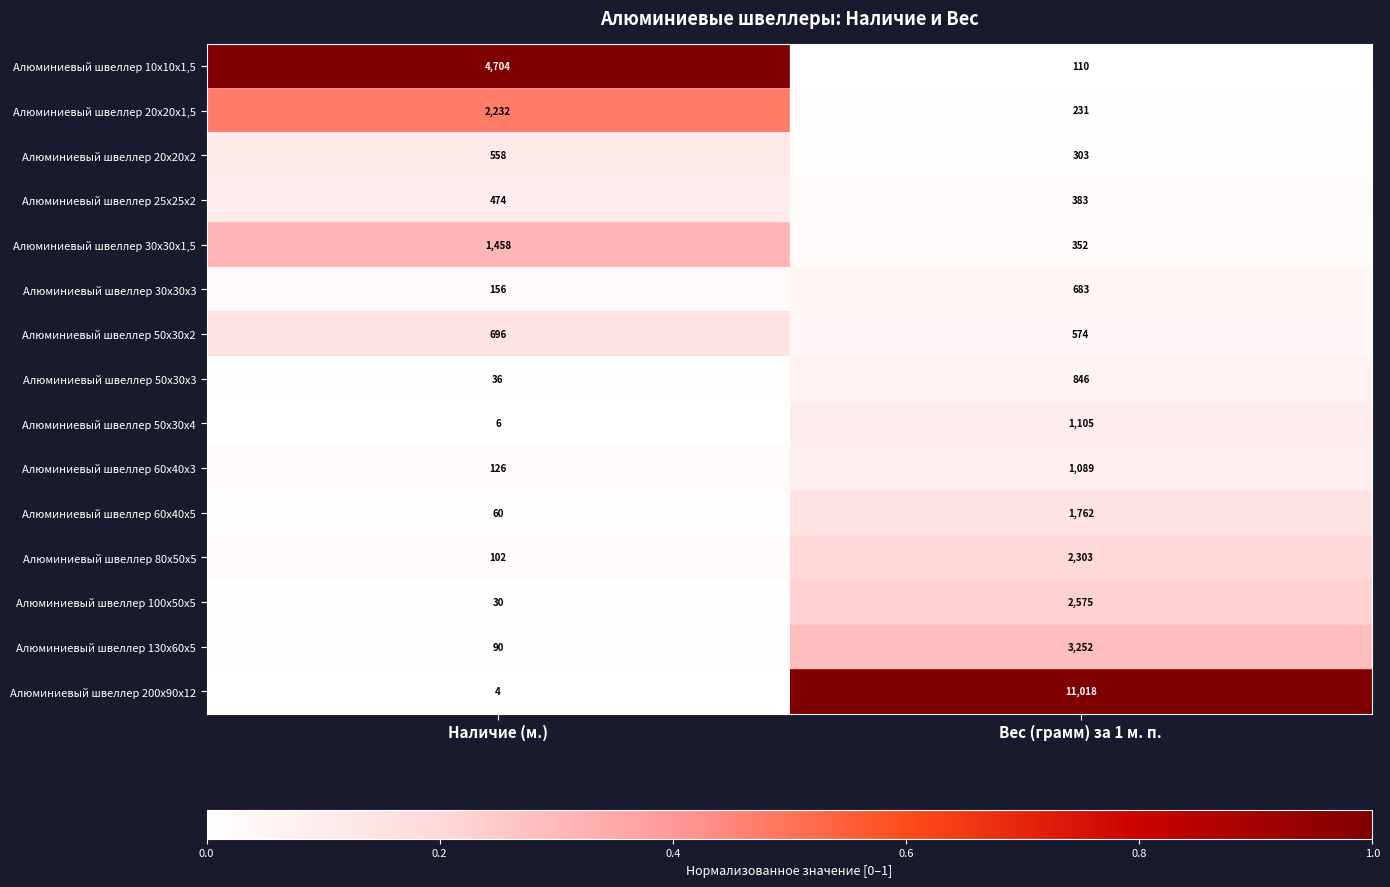

True or false: Алюминиевый швеллер 50х30х3 has a value of 344 at Вес (грамм) за 1 м. п..

False